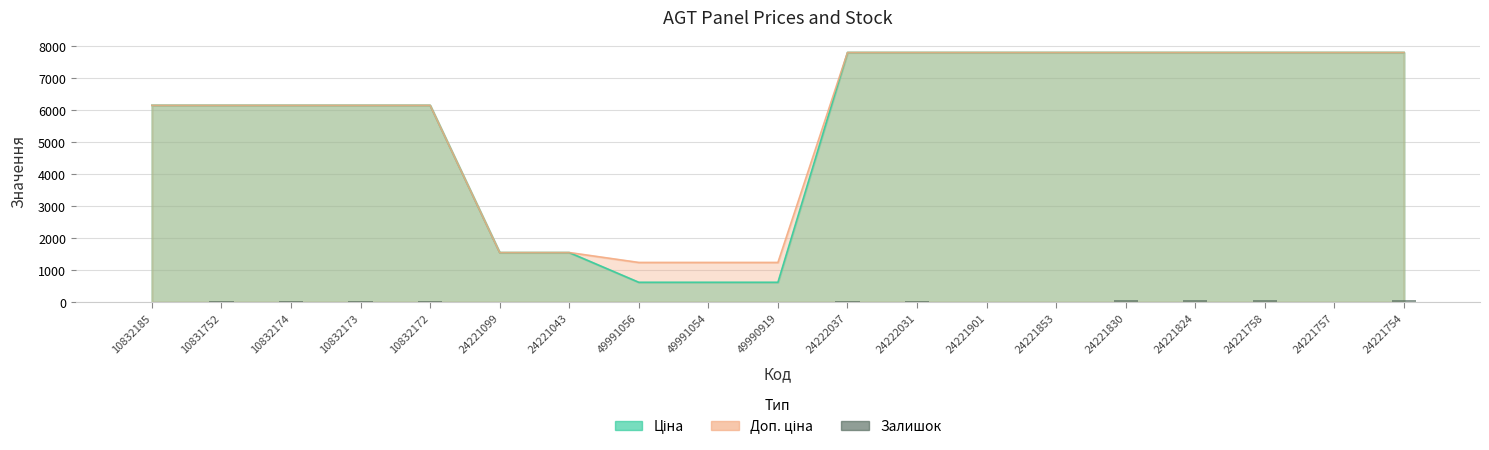

What is the smallest value displayed?

3